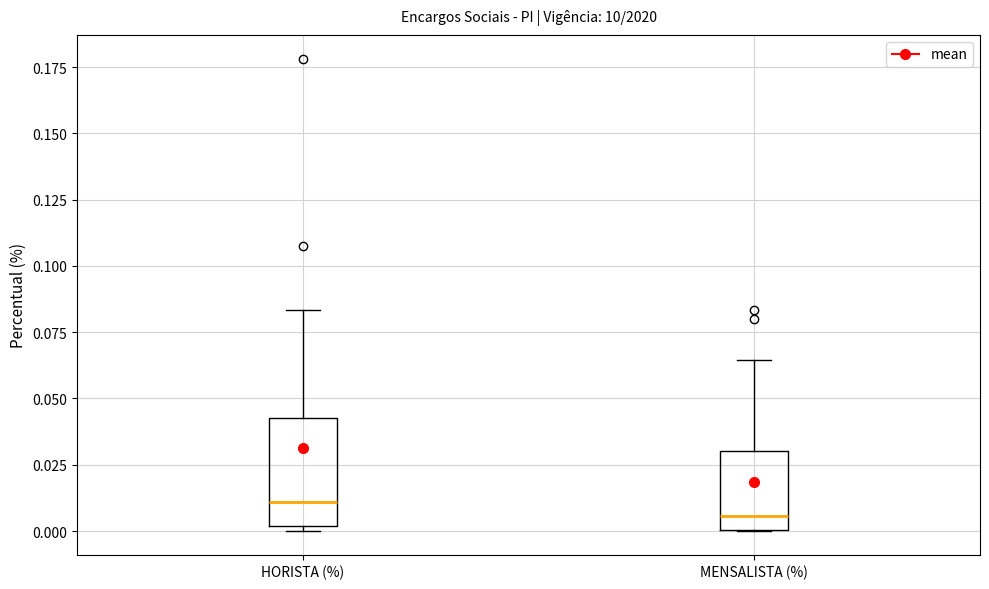

Reading left to right, read every box against the y-axis: the position of its median line, the range the box covers, and the ends of its whiskers. The values are not printed on the chart, so give them approximately, as read against the axis.

HORISTA (%): median 0.010, box 0.000 to 0.045, whiskers 0.000 (just below the box's lower edge) to 0.085
MENSALISTA (%): median 0.005, box 0.000 to 0.030, whiskers 0.000 to 0.065